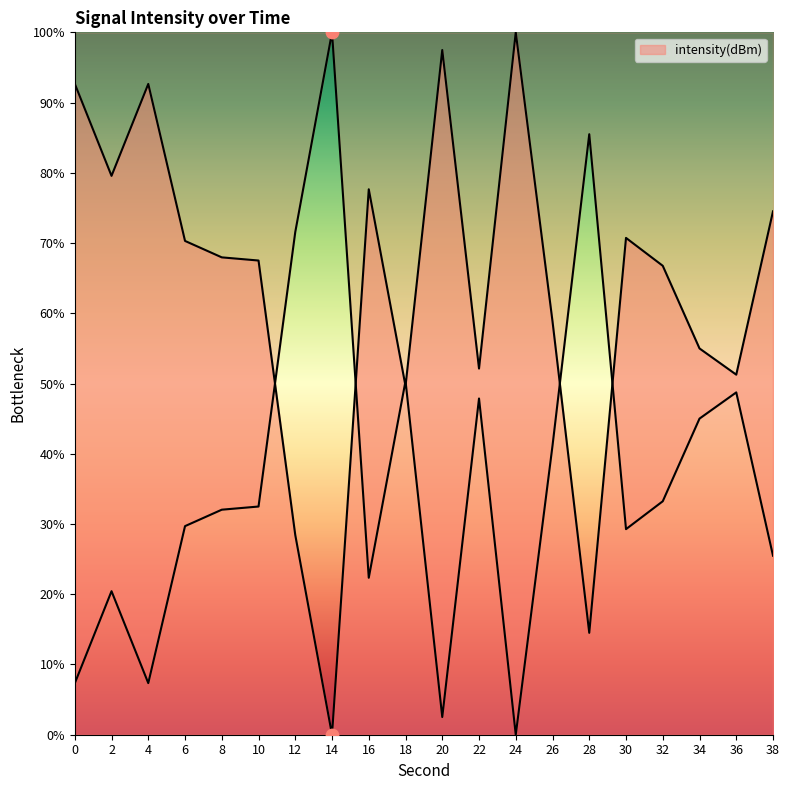

Which has a higher value, 18 or 24?

24